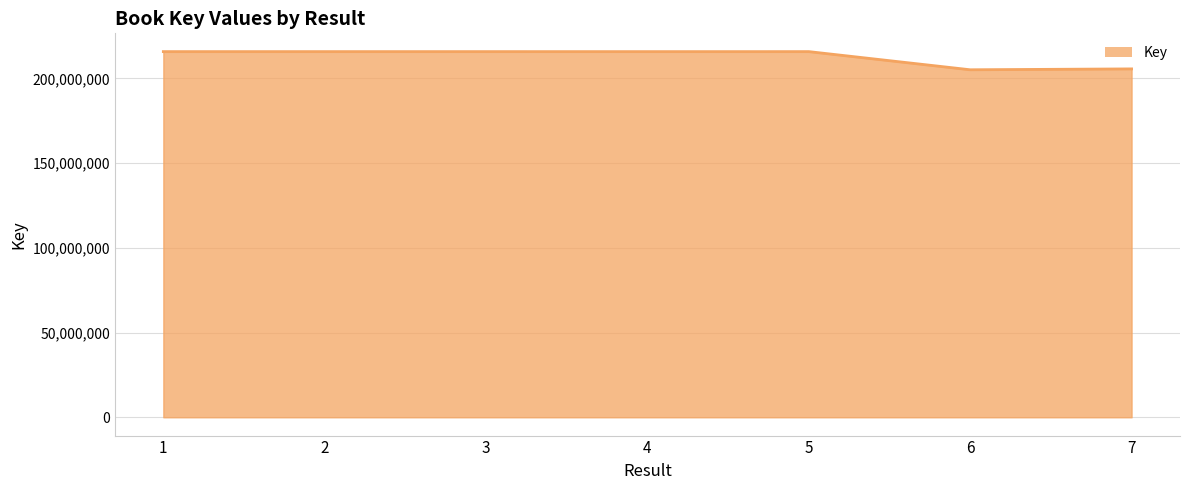

What is the difference between the maximum and minimum values?

10711446